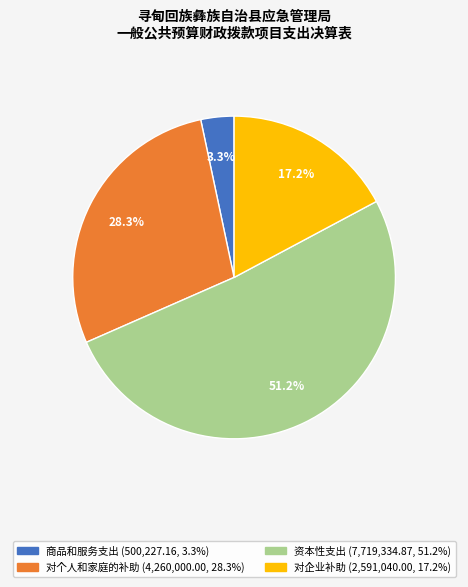

Is 对个人和家庭的补助 the majority of the pie?

No